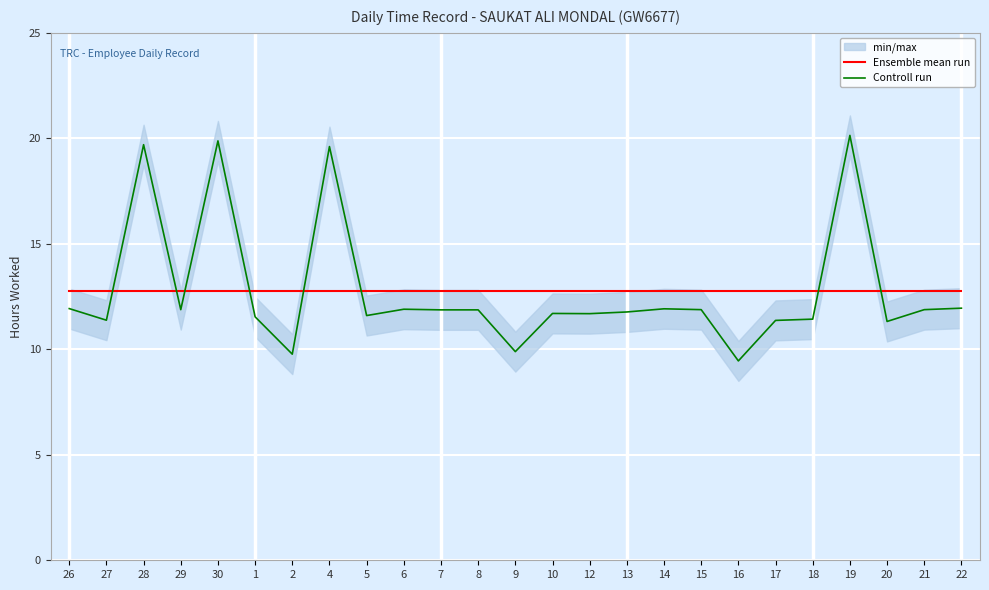

What is the minimum value shown in the chart?

9.4